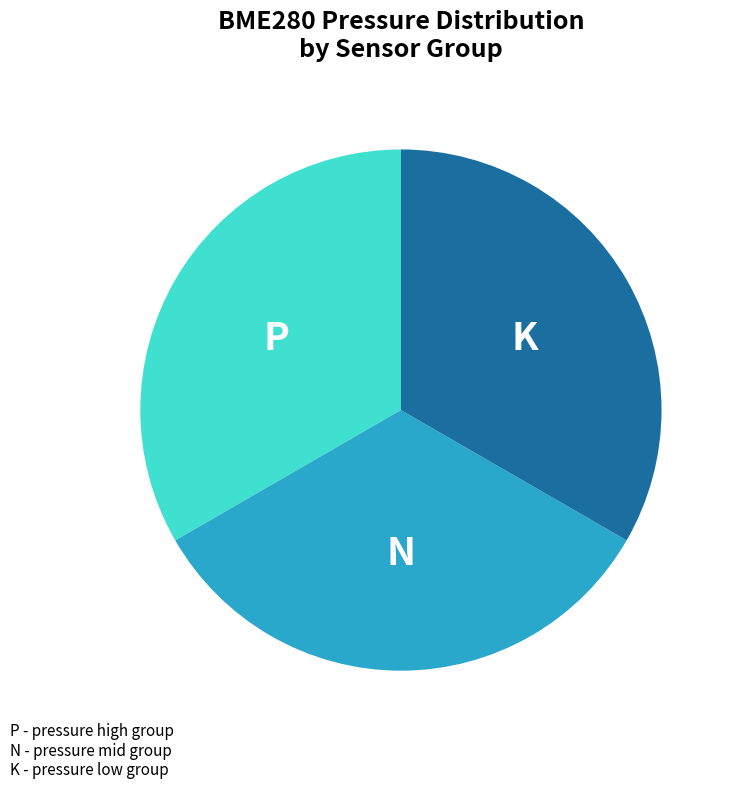

Is there a majority slice in this chart?

No